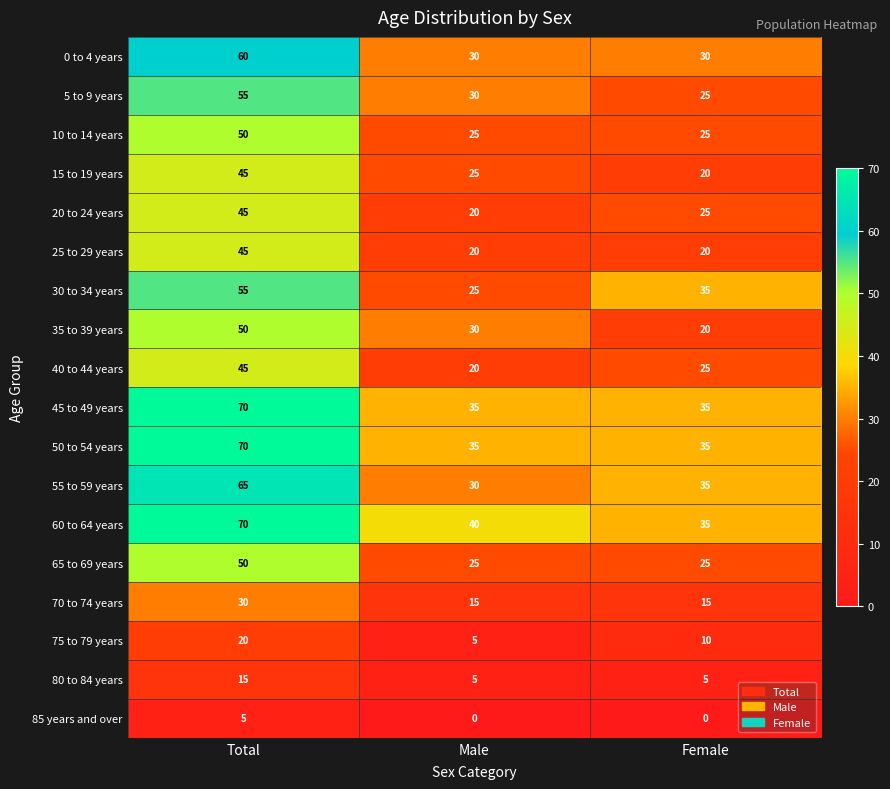

List the labels in order of 75 to 79 years value, largest first.

Total, Female, Male